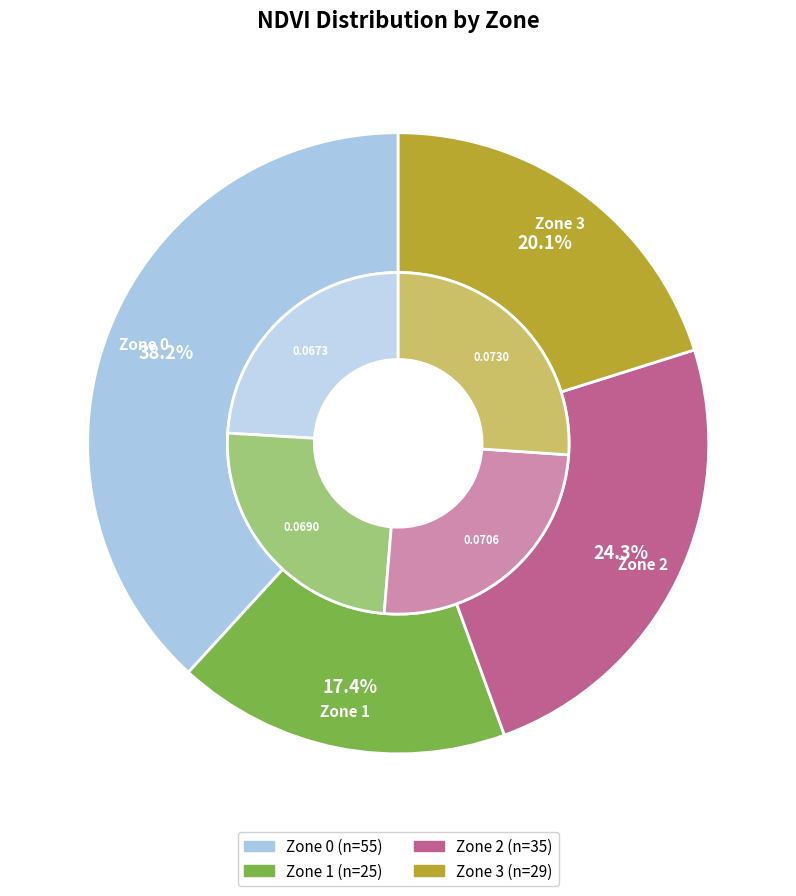

Rank the categories by value from lowest to highest.

Zone 1, Zone 3, Zone 2, Zone 0